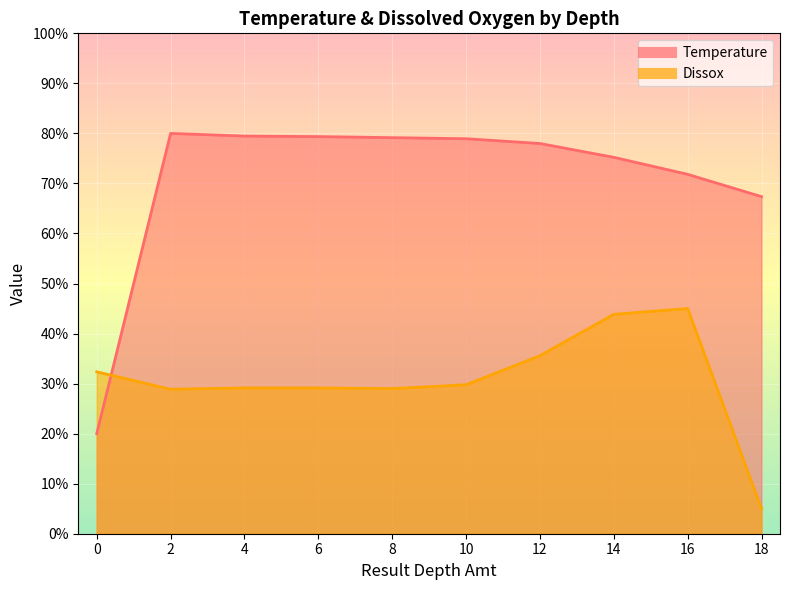

What is the lowest value of the Temperature series?

20.0